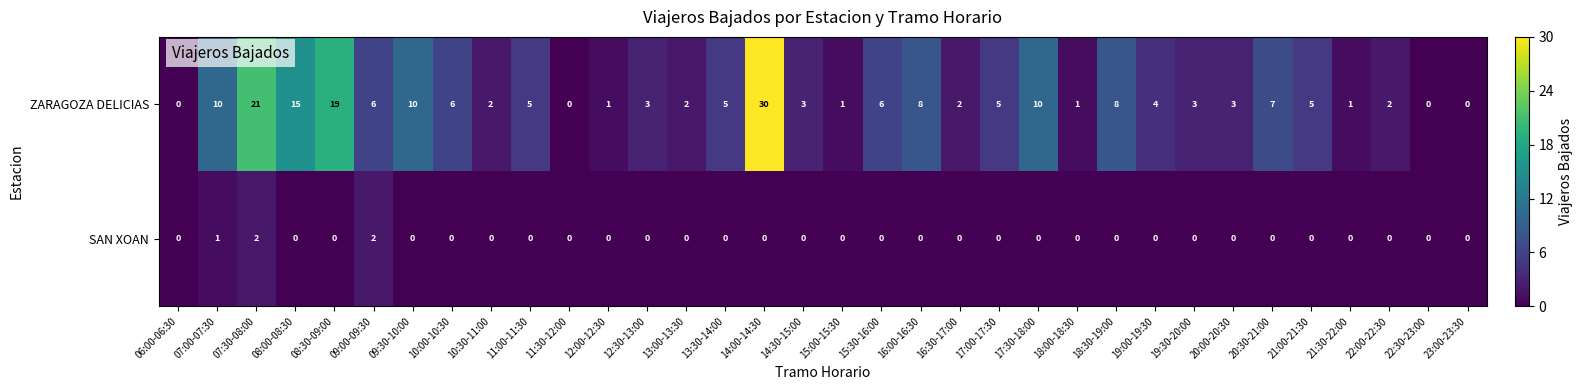

Which series changed the most between 08:30-09:00 and 12:00-12:30?

ZARAGOZA DELICIAS